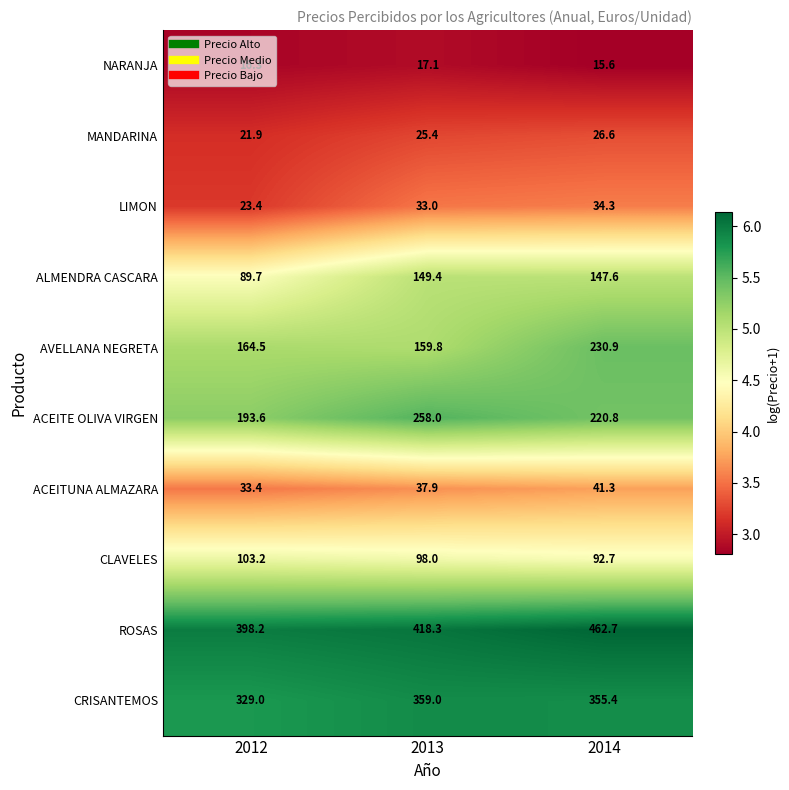

What is the maximum value for MANDARINA?

26.6